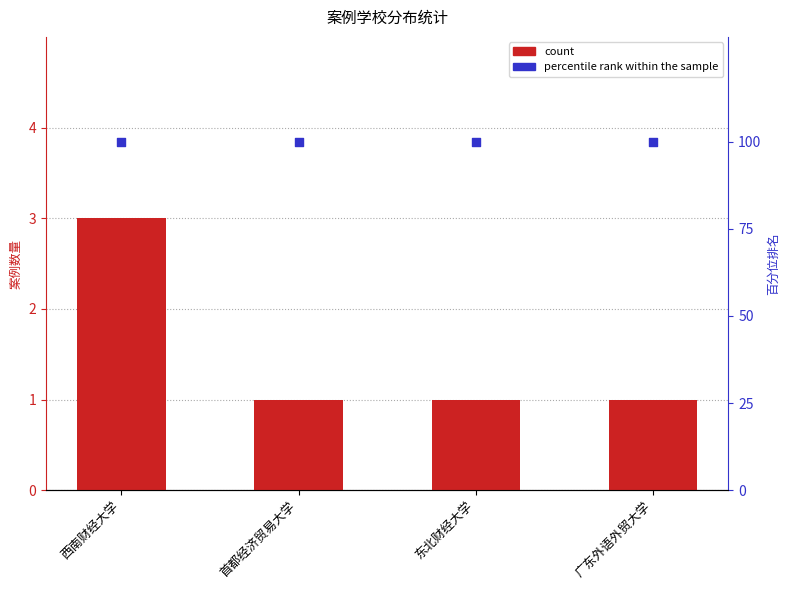

What is the total value across all series at 西南财经大学?

103